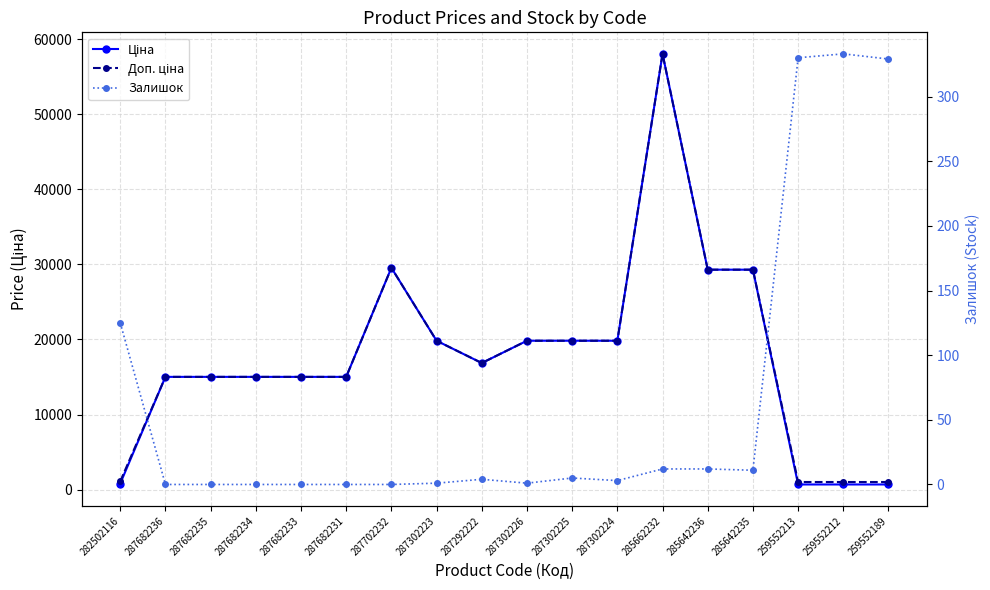

Which series has the largest range (max minus min)?

Ціна